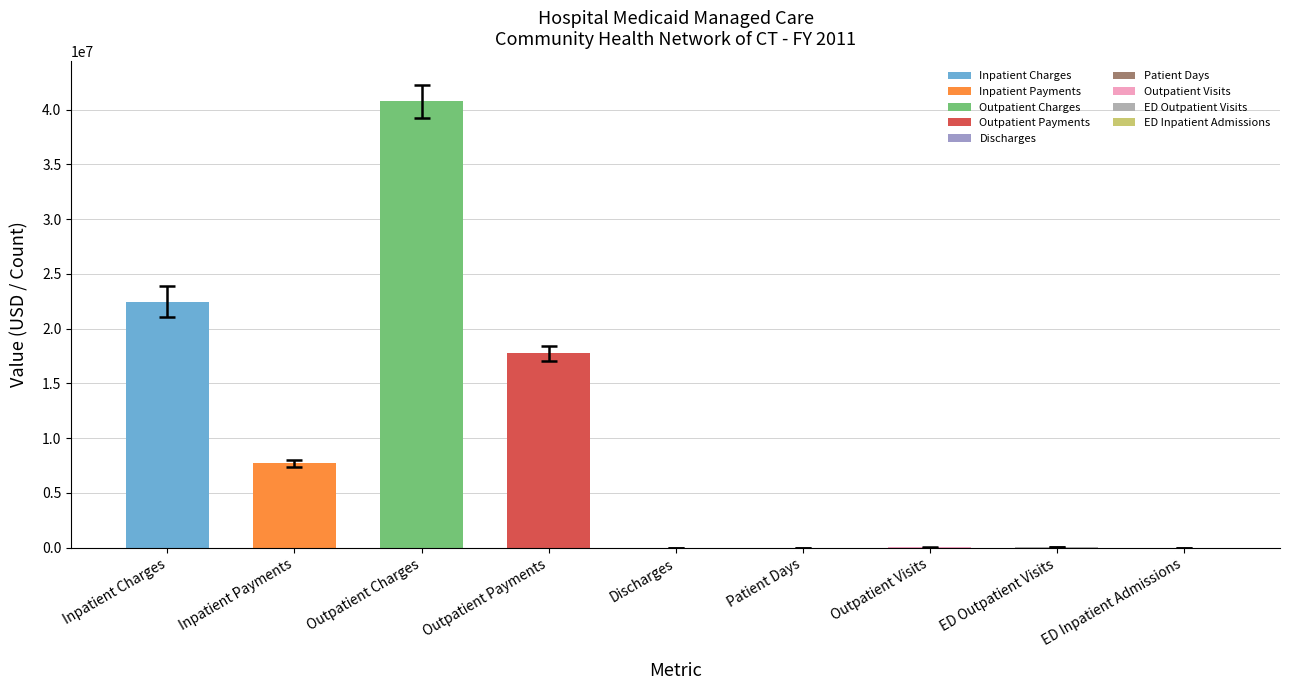

At which category does the chart reach its peak across all series?

Outpatient Charges